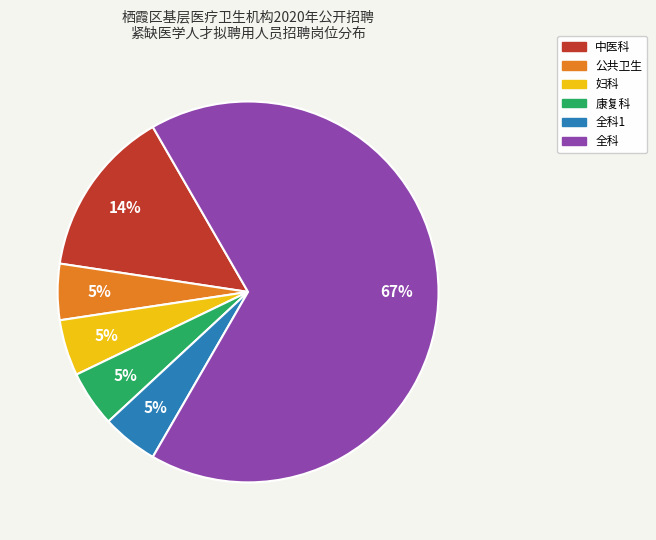

Is there a majority slice in this chart?

Yes